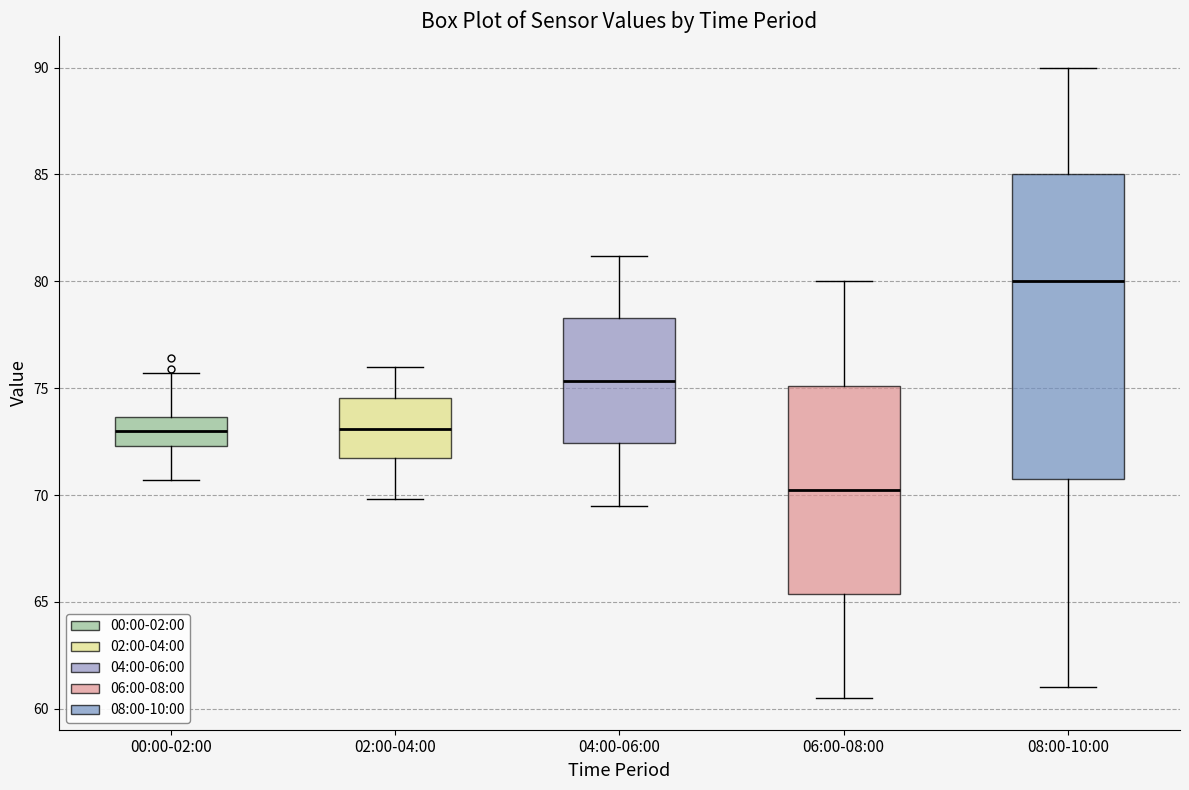

Where does the upper whisker of the box for 08:00-10:00 end on the y-axis? The values are not printed on the chart, so give them approximately, as read against the axis.

90.0